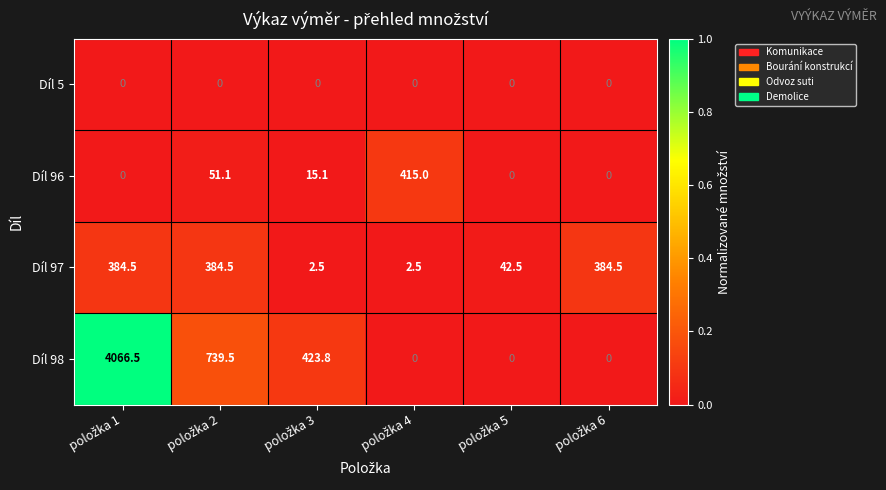

Reading left to right, transcribe all the data shown in this chart.

Díl 5: 0.0	0.0	0.0	0.0	0.0	0.0
Díl 96: 0.0	51.1	15.1	415.0	0.0	0.0
Díl 97: 384.5	384.5	2.5	2.5	42.5	384.5
Díl 98: 4066.5	739.5	423.8	0.0	0.0	0.0